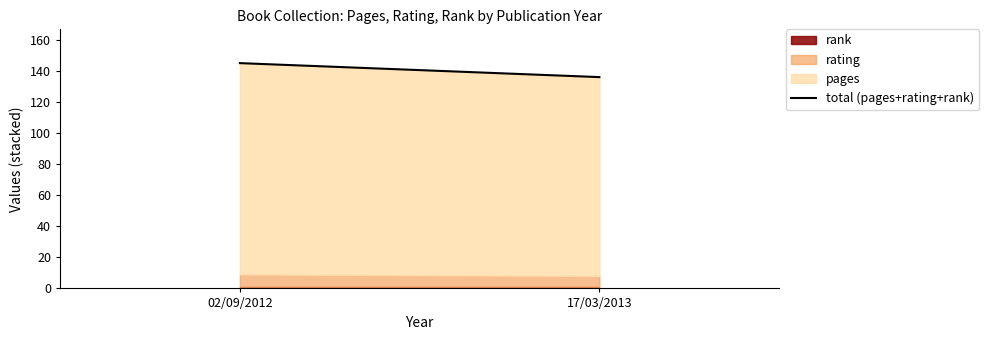

At which label is the value closest to 140?

17/03/2013